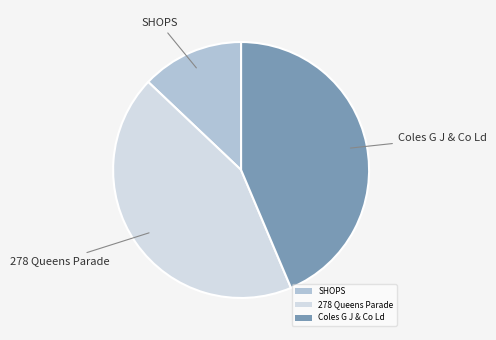

How many segments does this pie chart have?

3